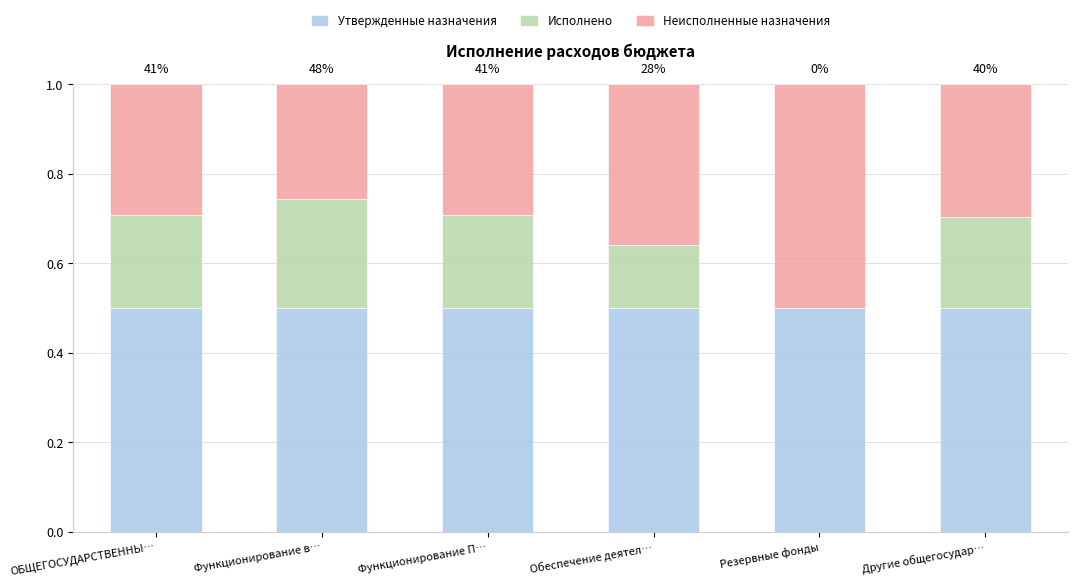

Count the number of data series in this chart.

3